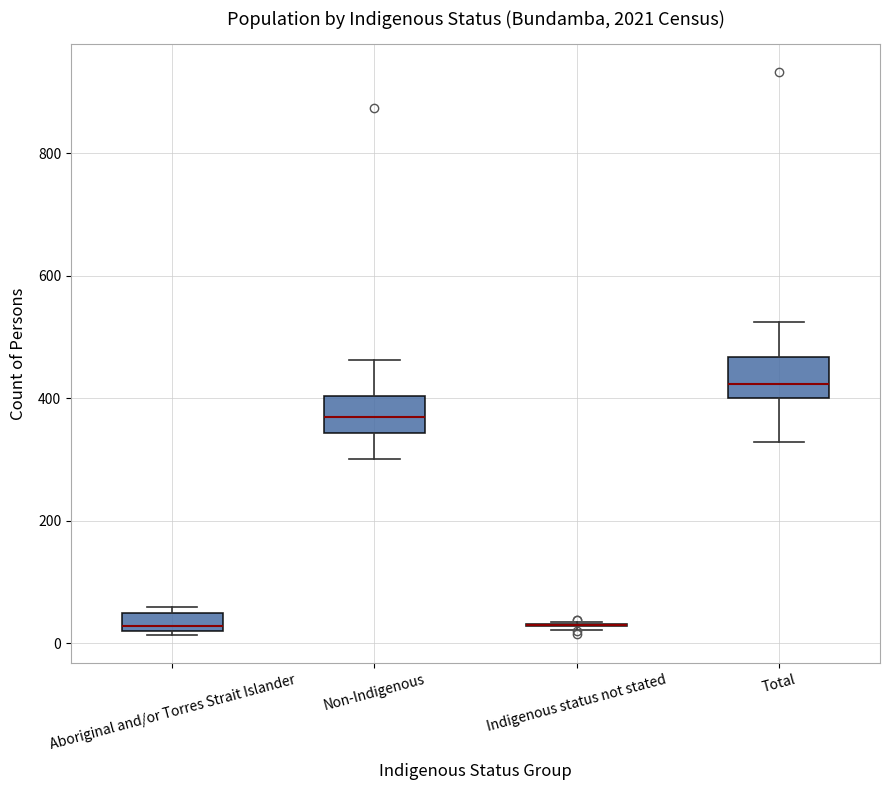

Reading left to right, transcribe this box plot: for each box, give where its median line is, the range the box spans, and where its two whiskers end, as read against the y-axis. The values are not printed on the chart, so give them approximately, as read against the axis.

Aboriginal and/or Torres Strait Islander: median 20 (just above the box's lower edge), box 20 to 60, whiskers 20 to 60 (just above the box's upper edge)
Non-Indigenous: median 360, box 340 to 400, whiskers 300 to 460
Indigenous status not stated: box collapsed to a line at 40, whiskers 20 to 40
Total: median 420, box 400 to 460, whiskers 320 to 520